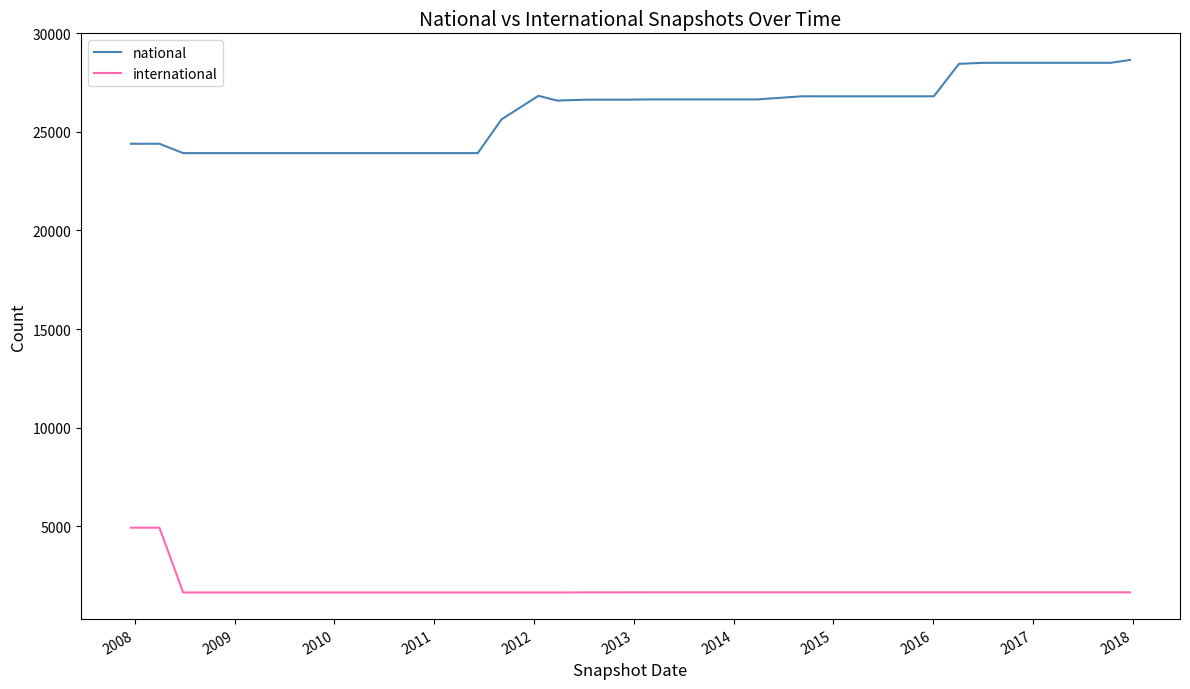

What is the maximum value shown in the chart?

28650